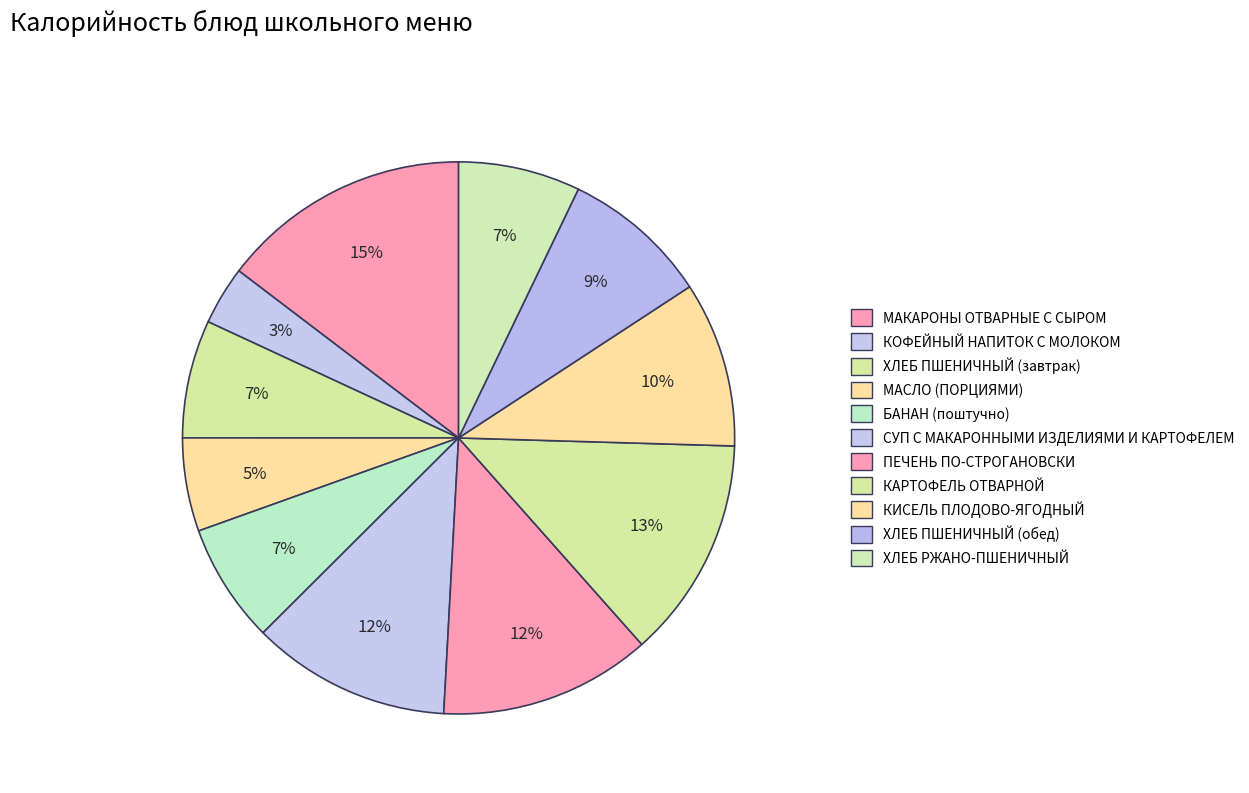

How many slices are in this pie chart?

11